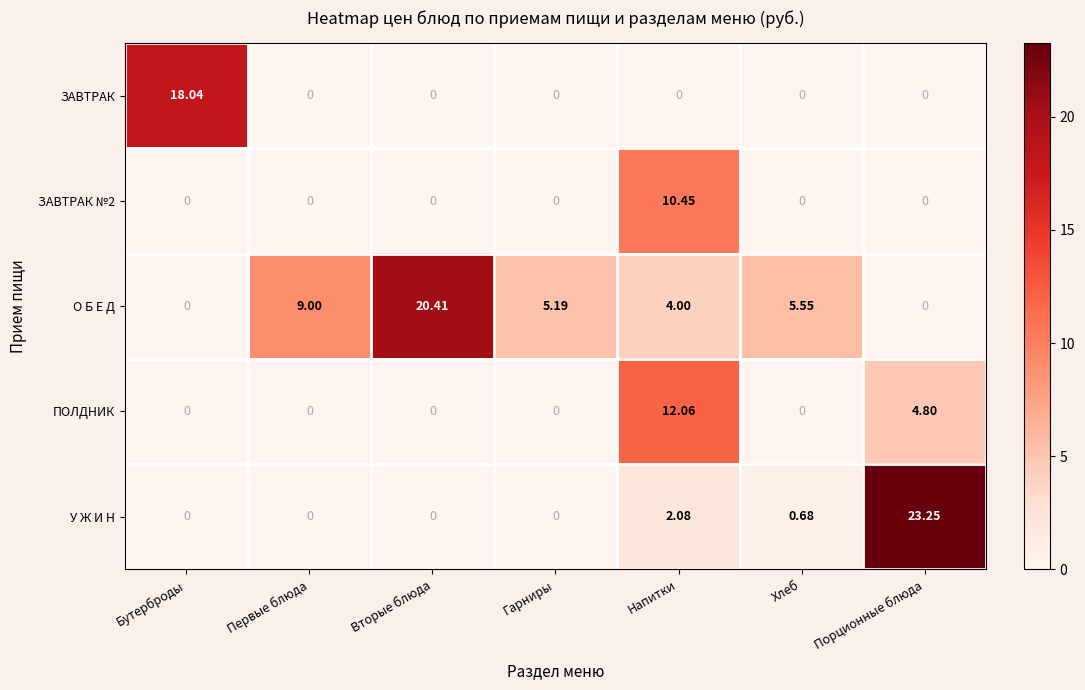

How many data points does each series have?

7